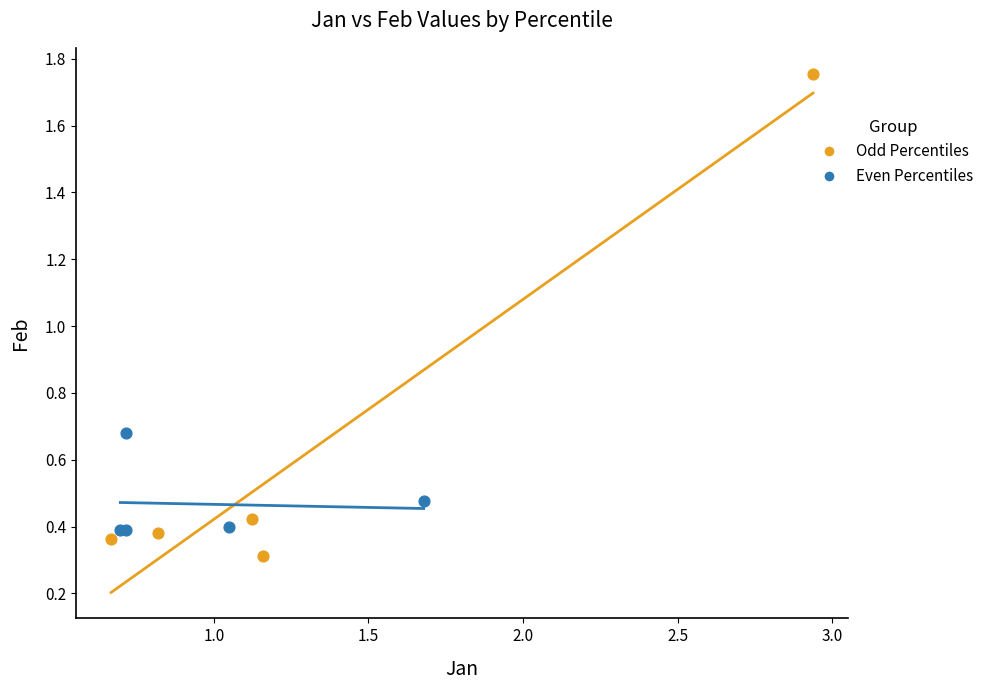

What are all the series names shown in the legend?

Odd Percentiles, Even Percentiles